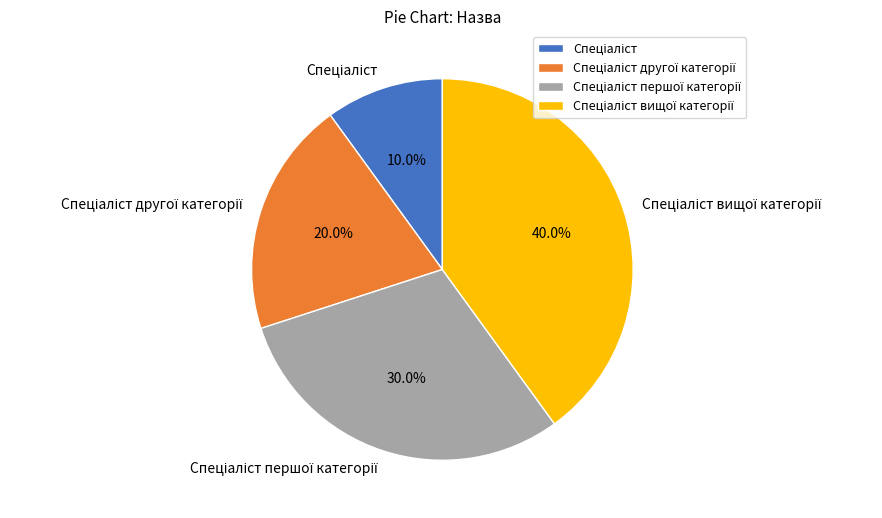

Does any single category account for the majority?

No